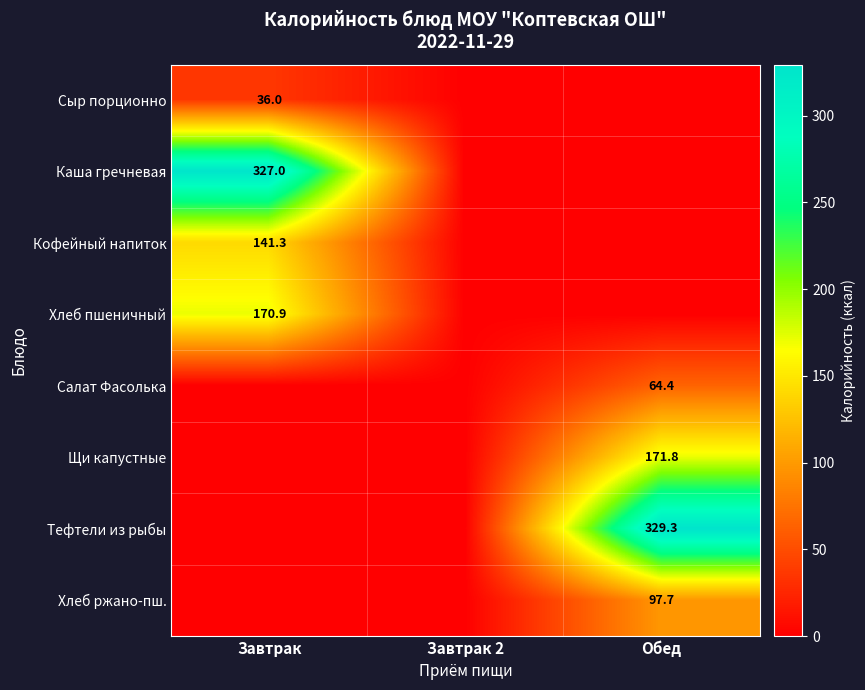

What value does the Сыр порционно series have at Завтрак?

36.0